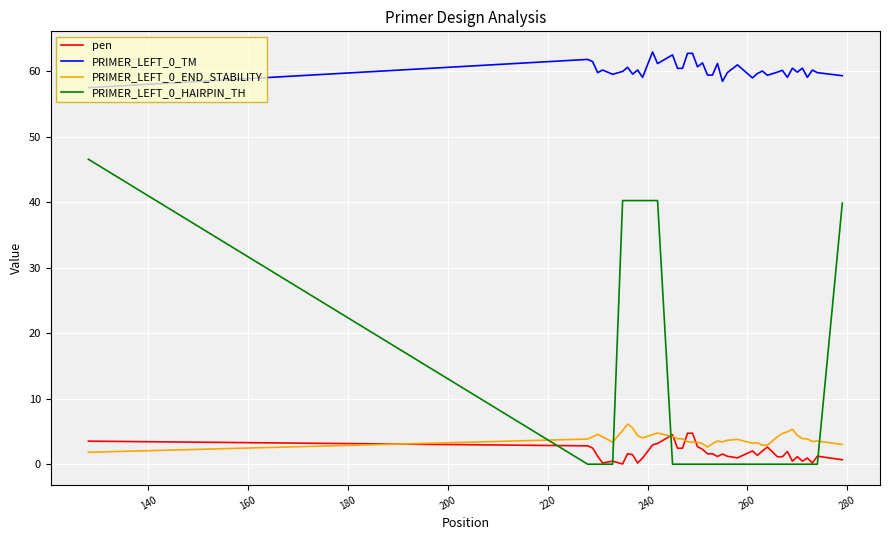

What is the greatest value displayed?

62.9